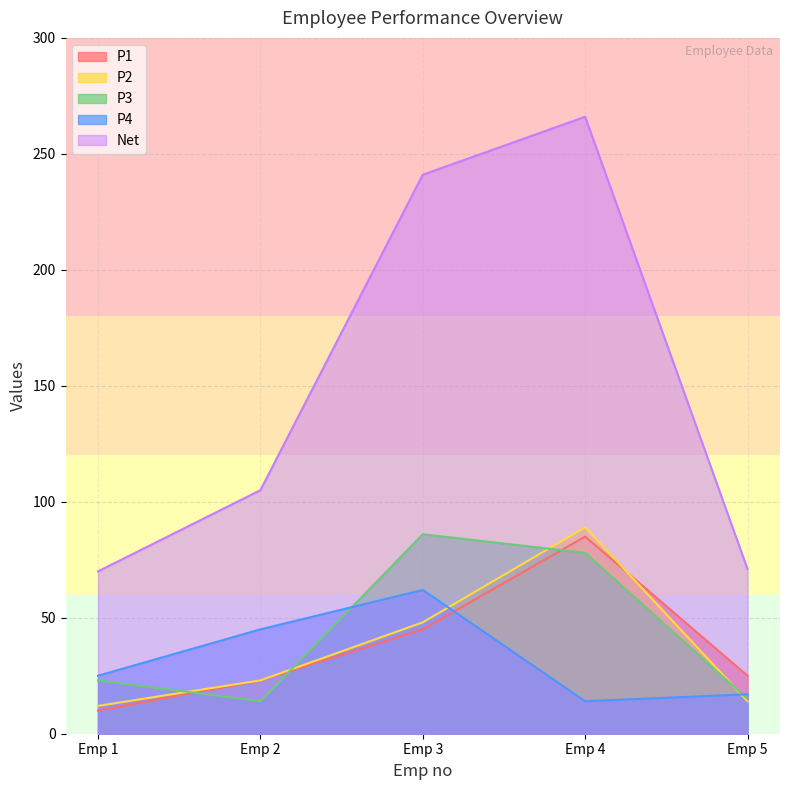

What is the difference between the second highest and second lowest values in the P3 series?

63